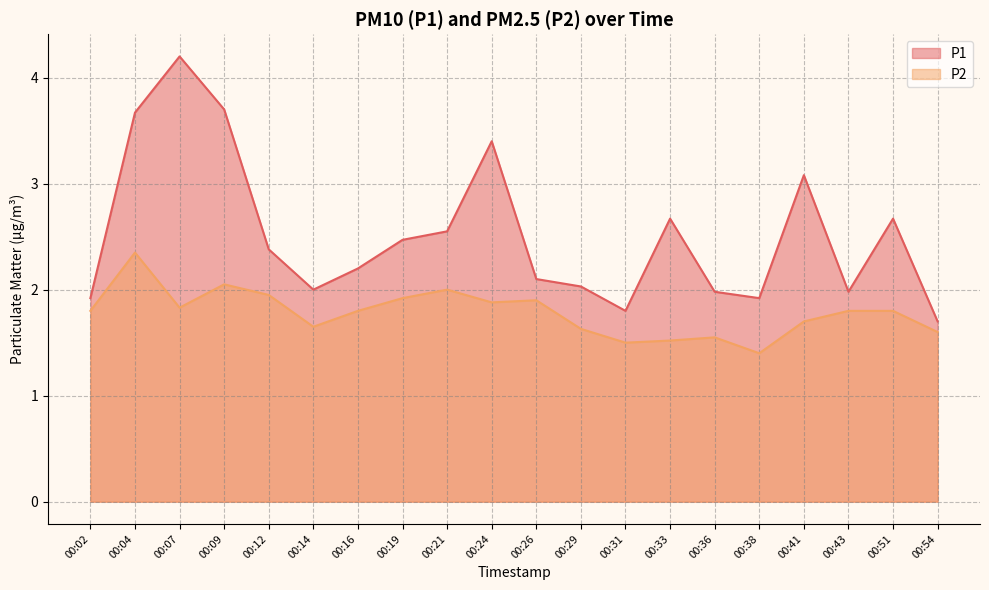

True or false: P1 and P2 cross at least once.

False